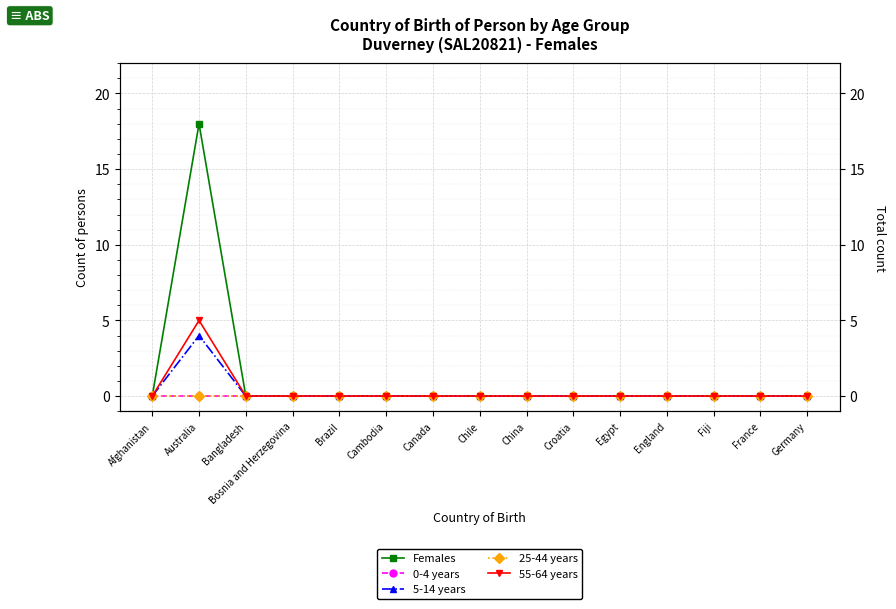

What is the maximum value shown in the chart?

18